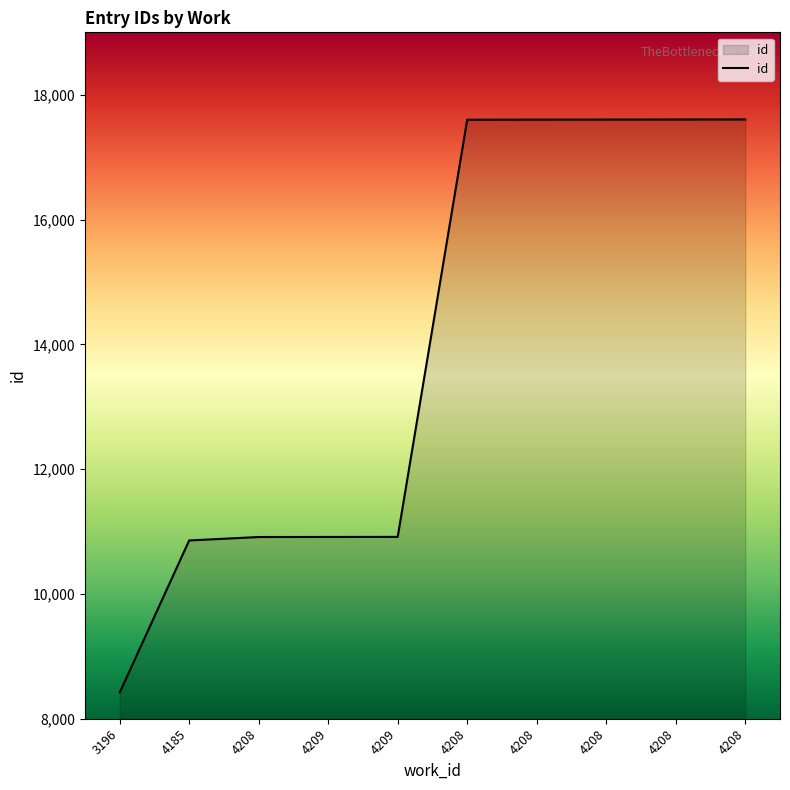

What value does the data have at 4185?

10857